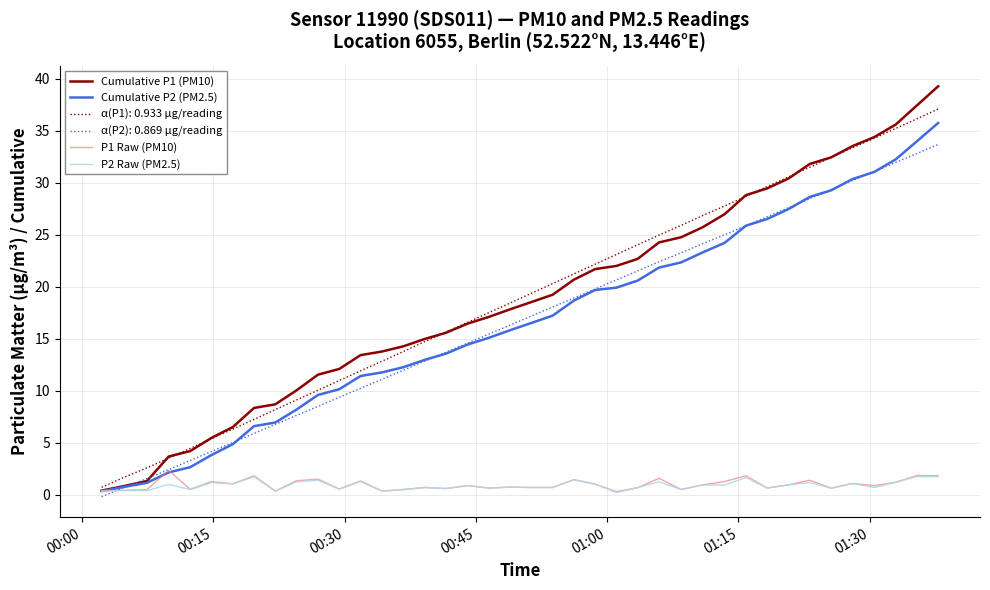

Which series has the widest spread of values?

Cumulative P1 (PM10)